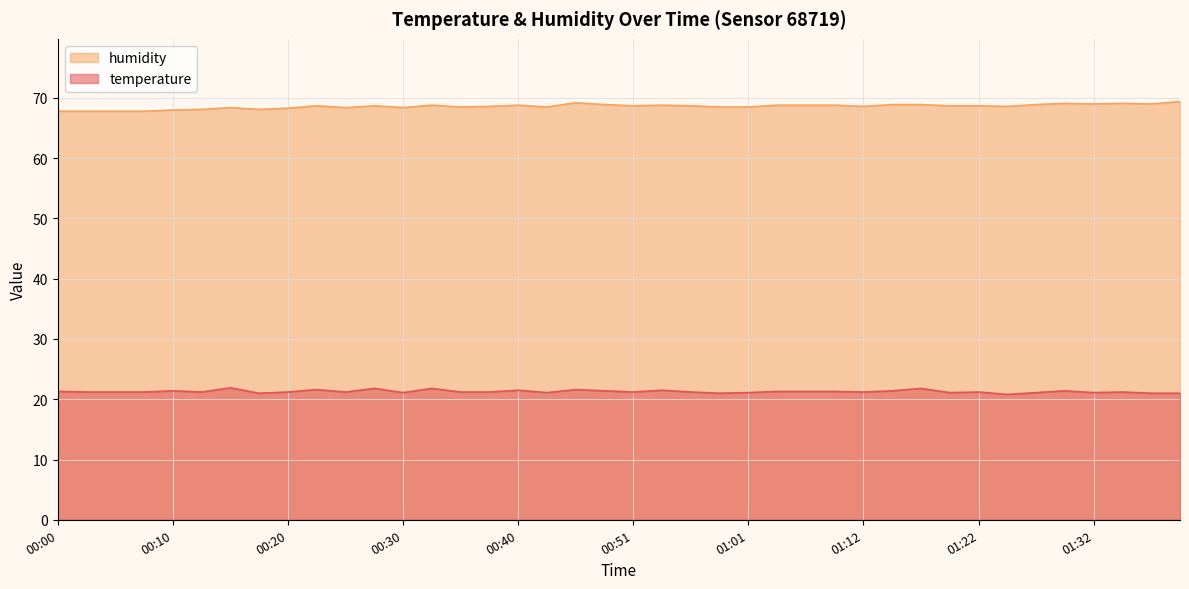

Between 00:30 and 01:14, which is larger?

01:14